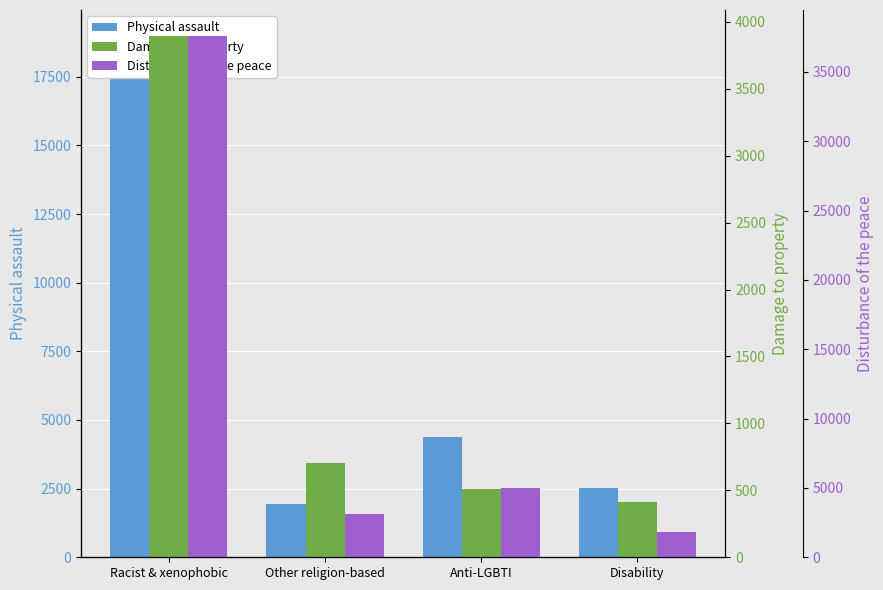

What position from the right is Disability?

1